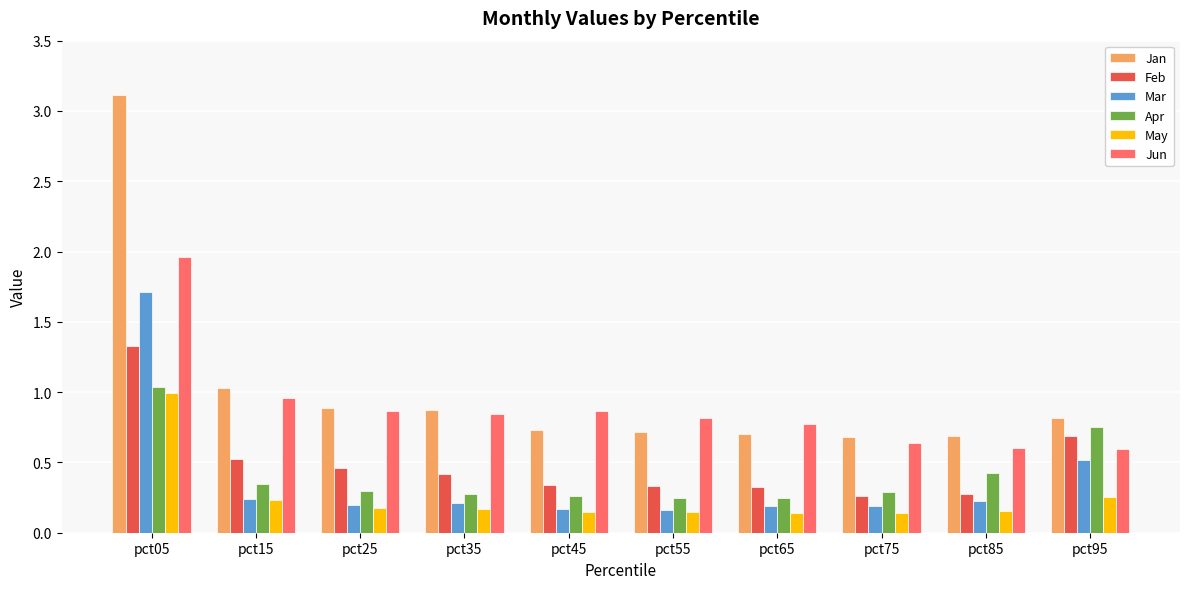

Which series has the largest range (max minus min)?

Jan